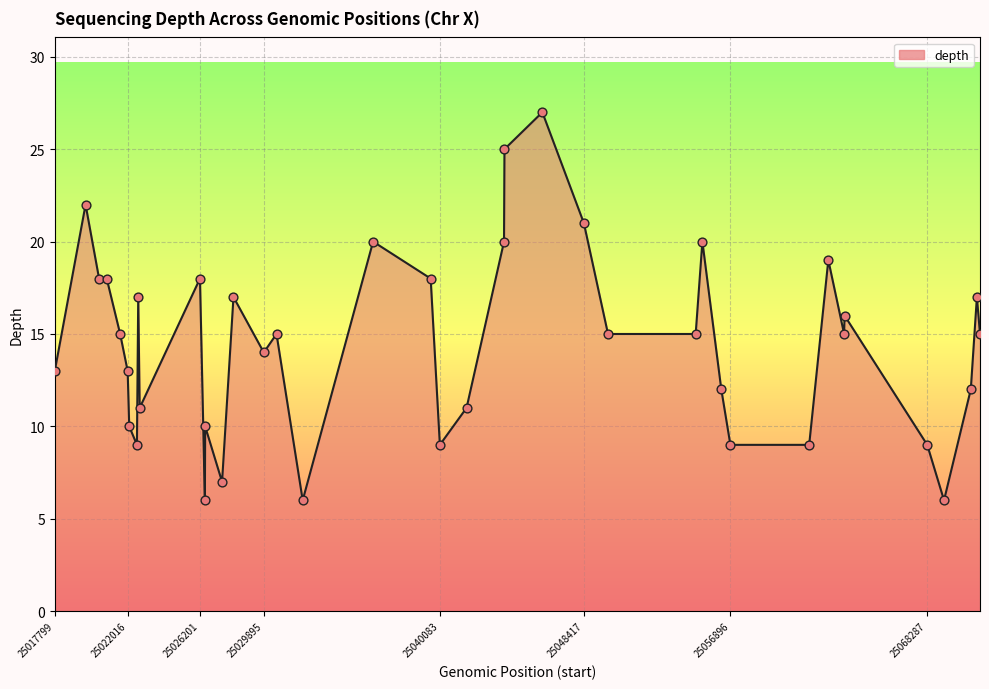

What is the maximum value shown in the chart?

27